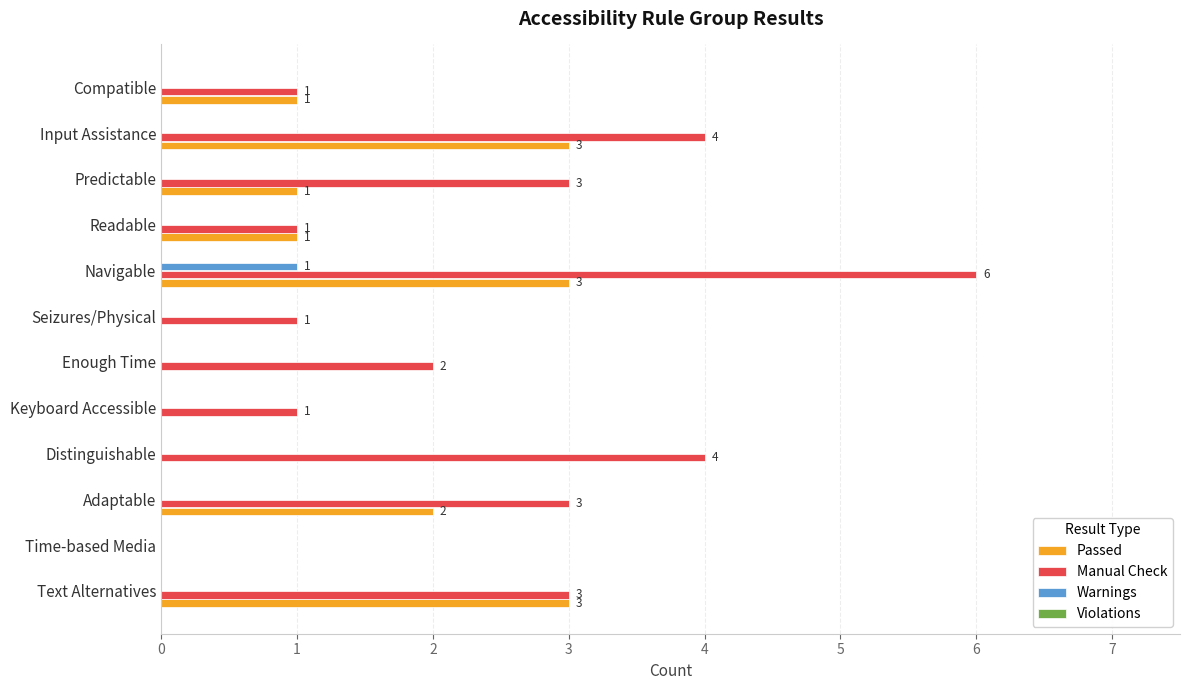

What is the greatest value displayed?

6